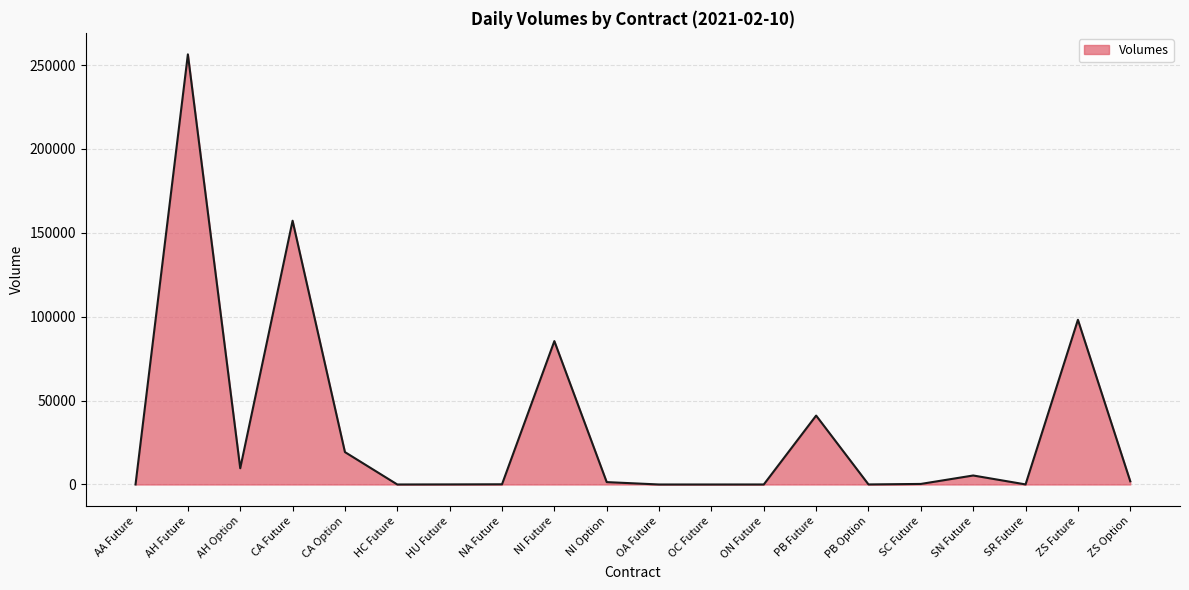

How many lines are shown in the chart?

1